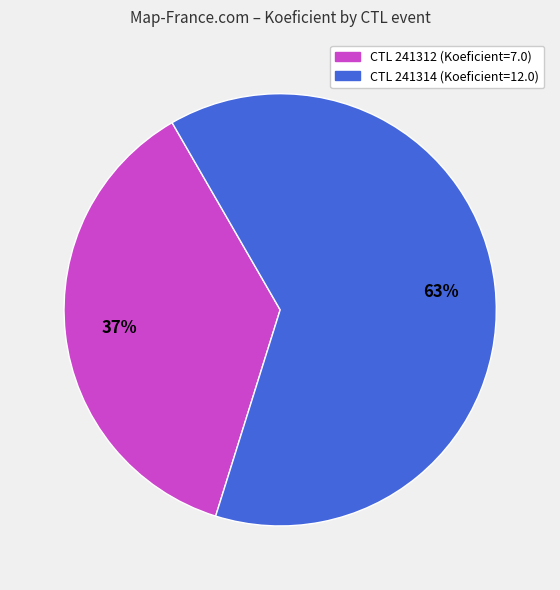

How many segments does this pie chart have?

2